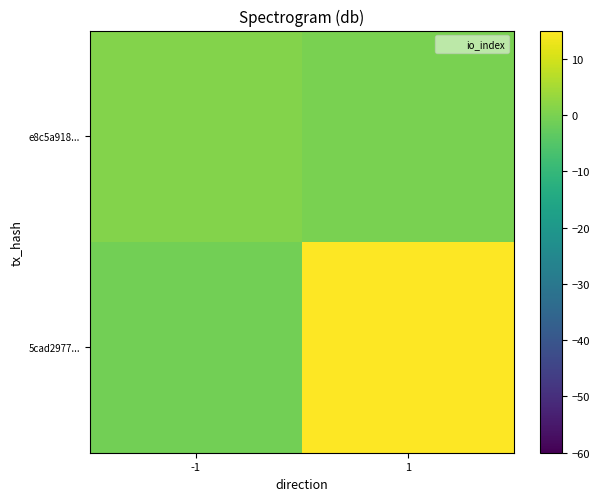

What is the spread (max minus min) of values at 1?

25